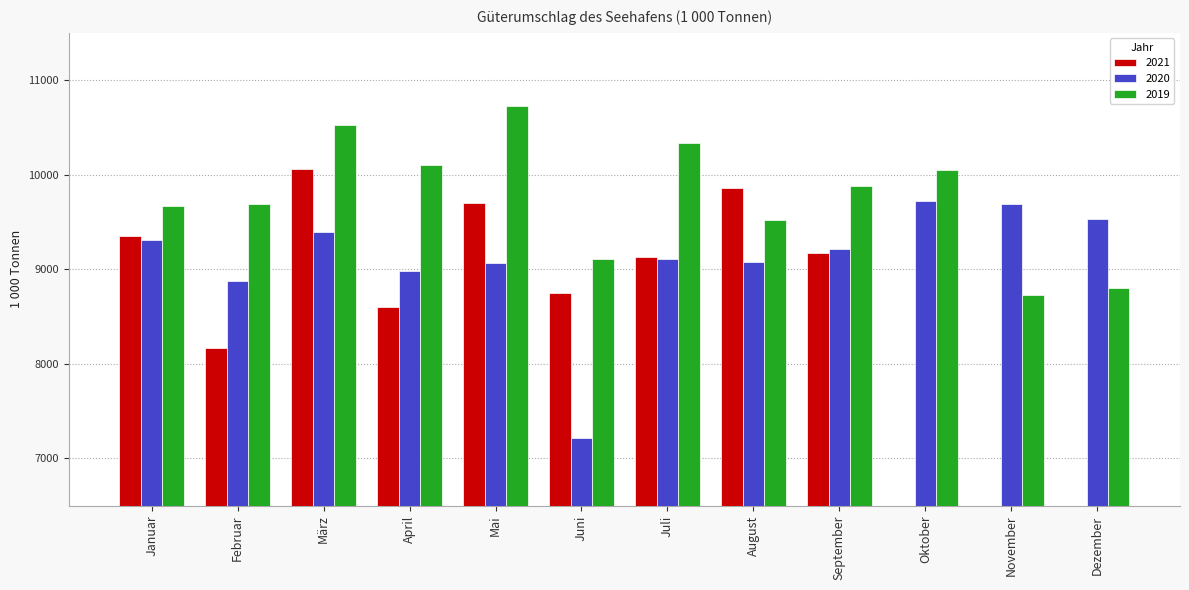

What is the label of the 2nd bar from the left?

Februar